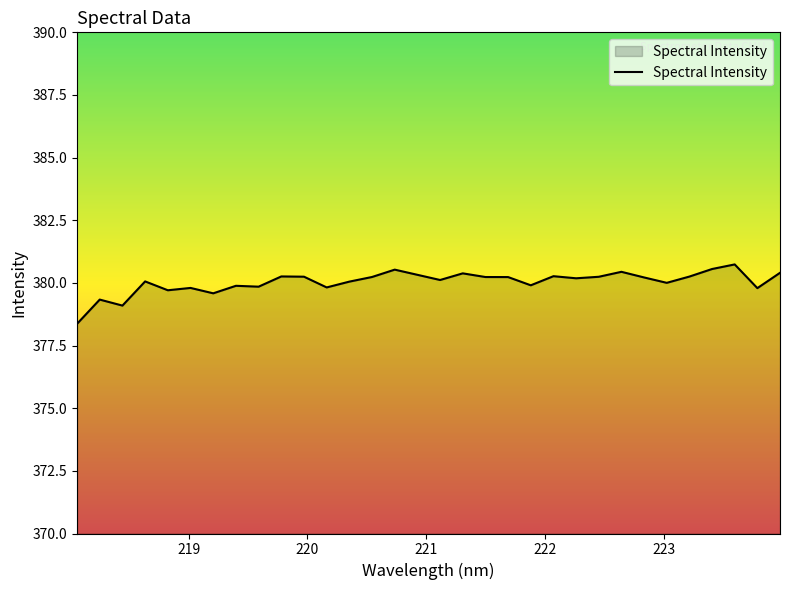

What is the maximum value shown in the chart?

380.7